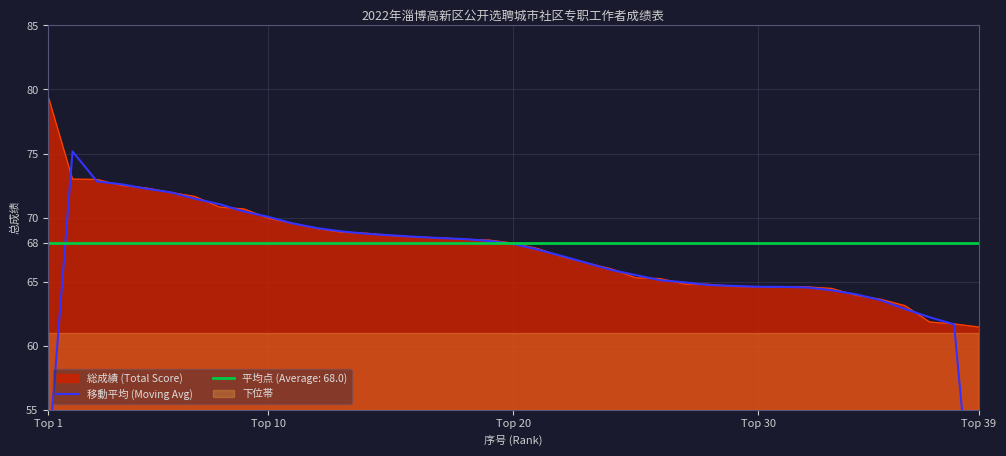

Is it true that 平均点 (Average: 68.0) equals 91.5 at Top 39?

False